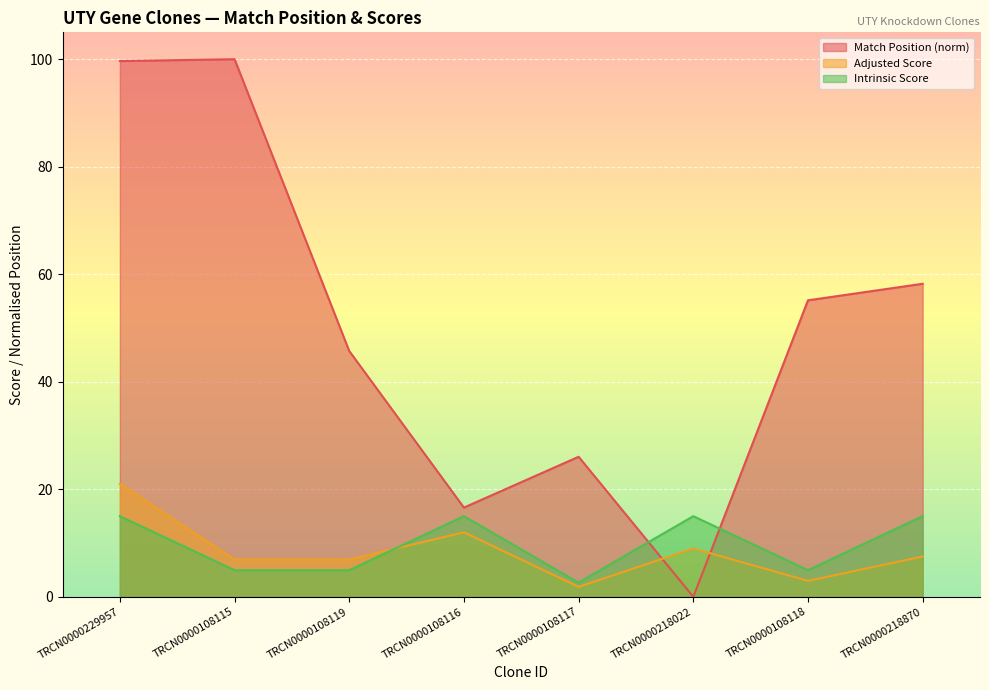

Which category has the lowest value across all series?

TRCN0000218022